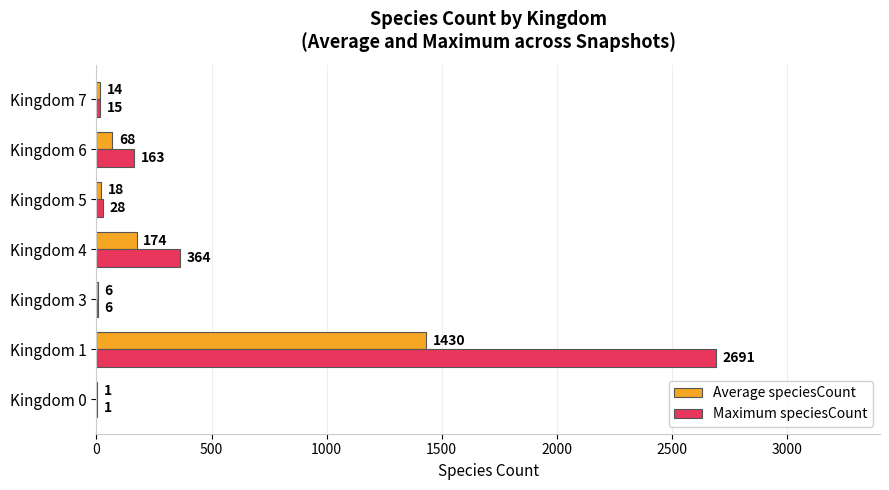

What is the sum of all Maximum speciesCount values?

3268